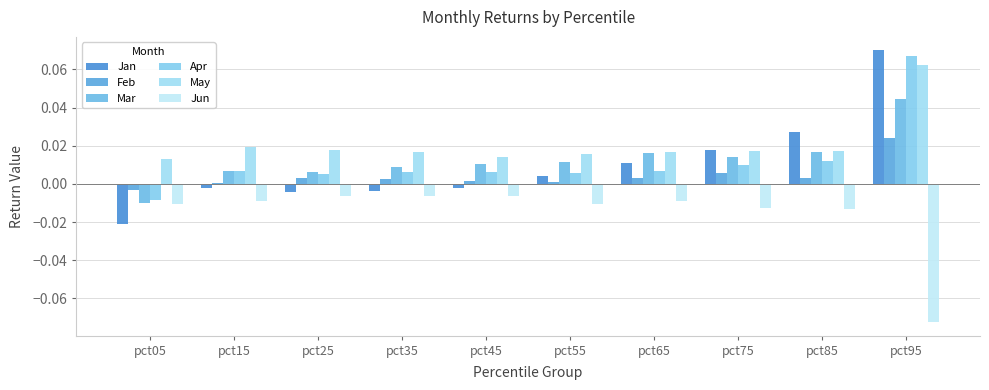

What are all the series names shown in the legend?

Jan, Feb, Mar, Apr, May, Jun